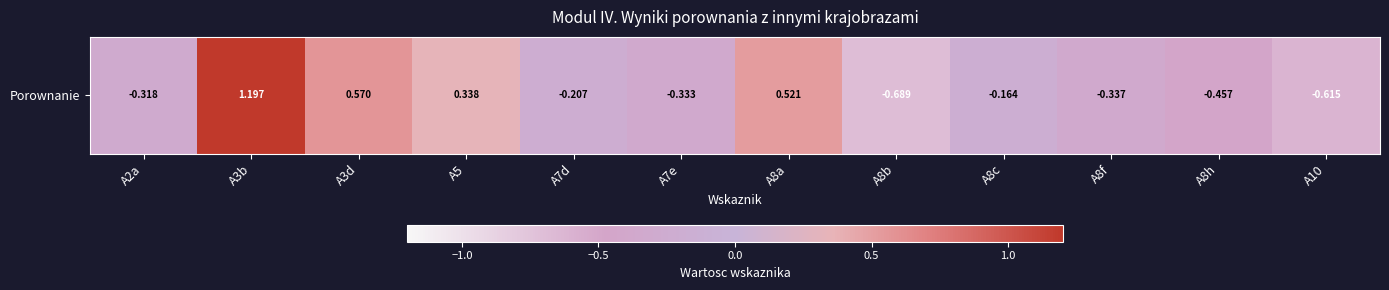

What is the minimum value shown in the chart?

-0.7